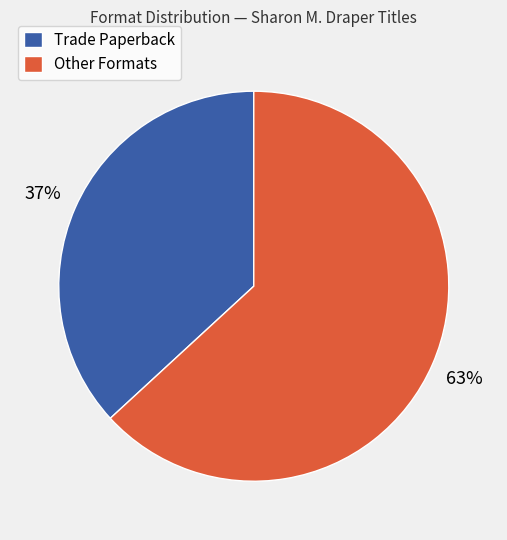

Rank the categories by value from lowest to highest.

Trade Paperback, Other Formats